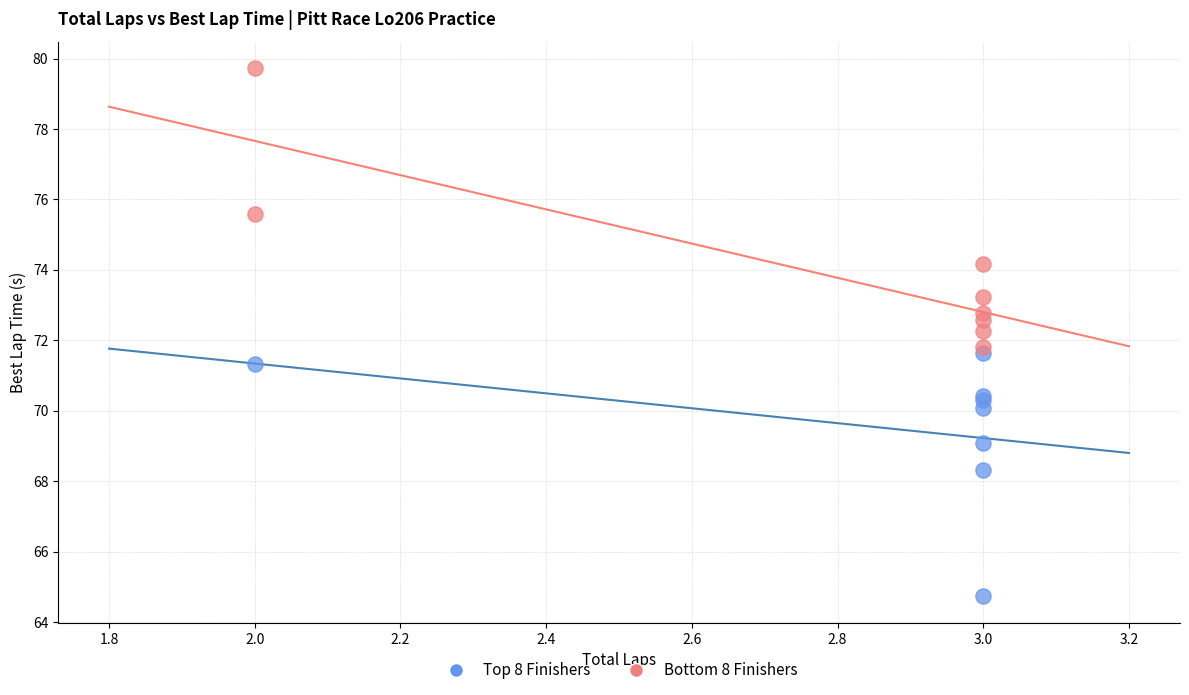

Which series contains the highest Y value?

Bottom 8 Finishers